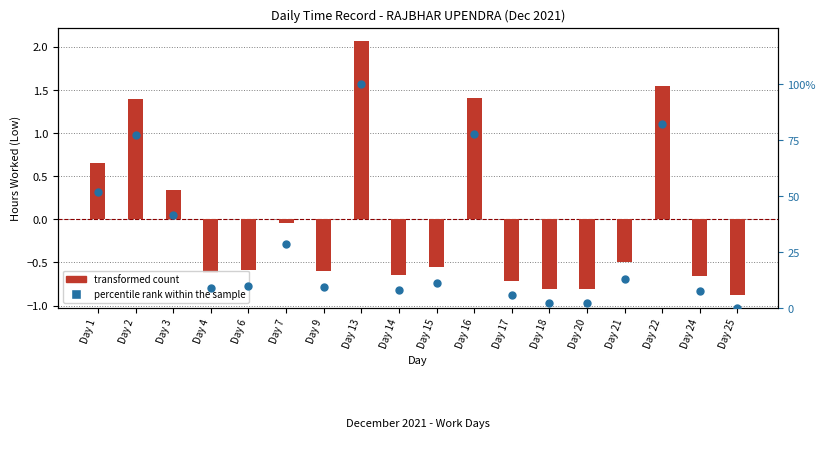

What are all the series names shown in the legend?

transformed count, percentile rank within the sample